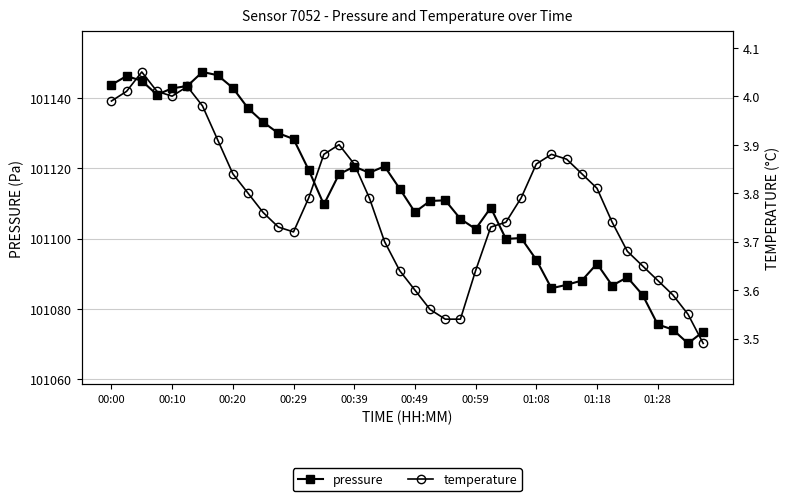

True or false: pressure has more than 2 points higher than both neighbors.

True